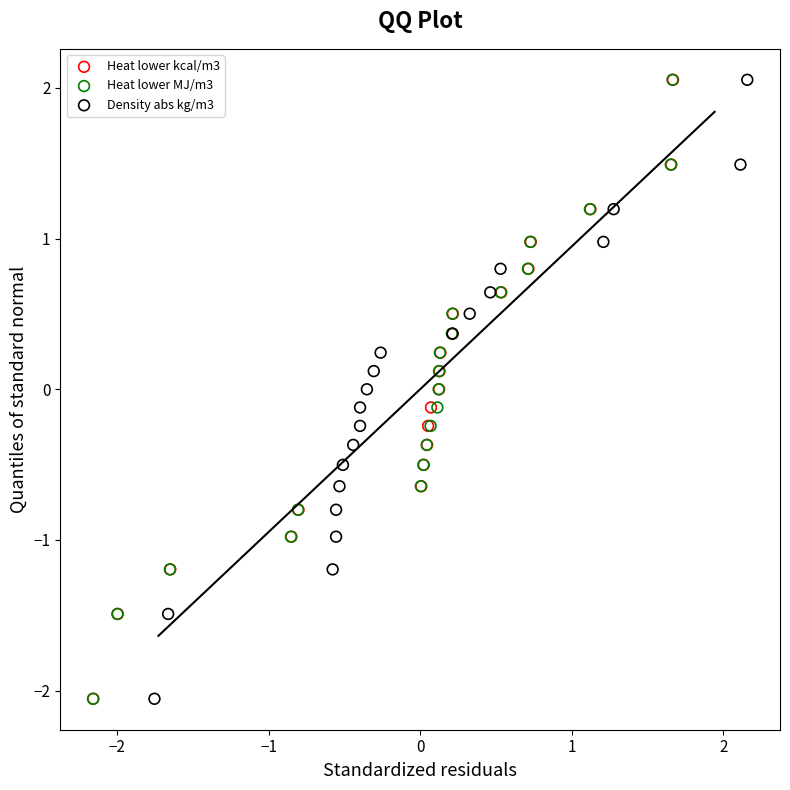

What are all the series names shown in the legend?

Heat lower kcal/m3, Heat lower MJ/m3, Density abs kg/m3